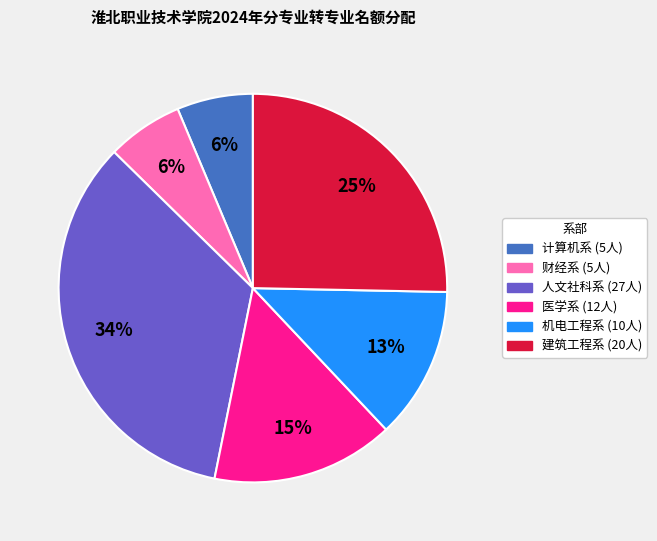

Does any single category account for the majority?

No